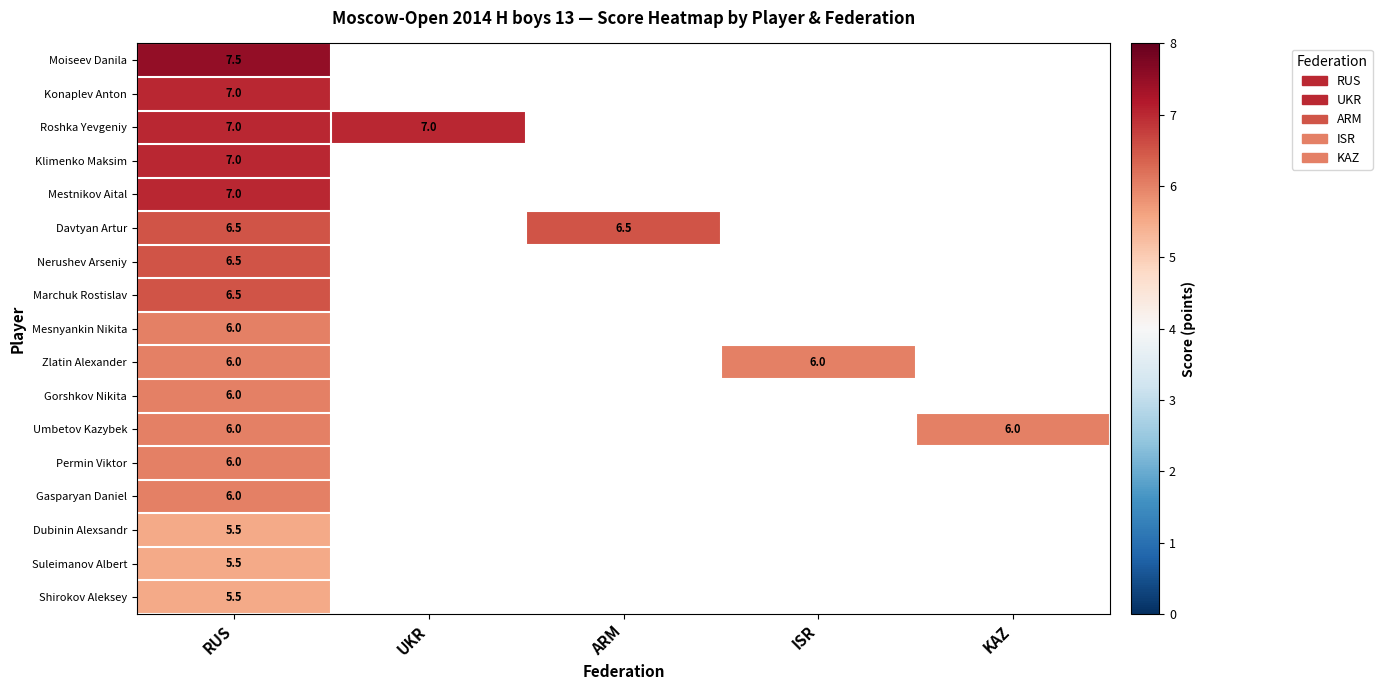

What is the total value across all series at RUS?

107.5